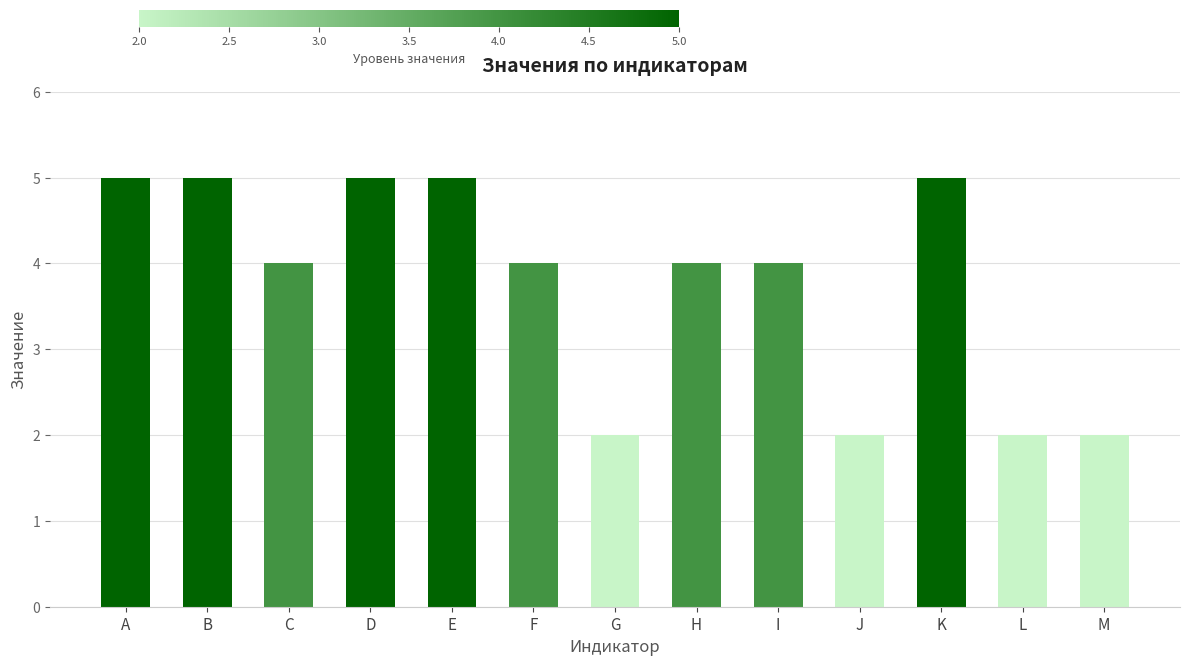

Count the values in the range 2 to 5.

13